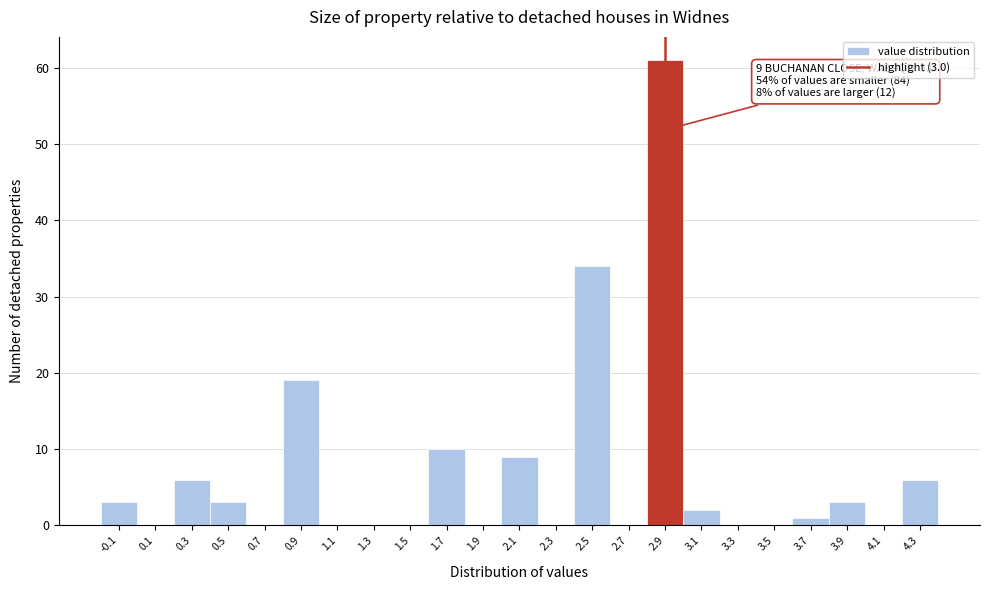

Reading left to right, transcribe all the data shown in this chart.

-0.1=3	0.1=0	0.3=6	0.5=3	0.7=0	0.9=19	1.1=0	1.3=0	1.5=0	1.7=10	1.9=0	2.1=9	2.3=0	2.5=34	2.7=0	2.9=61	3.1=2	3.3=0	3.5=0	3.7=1	3.9=3	4.1=0	4.3=6